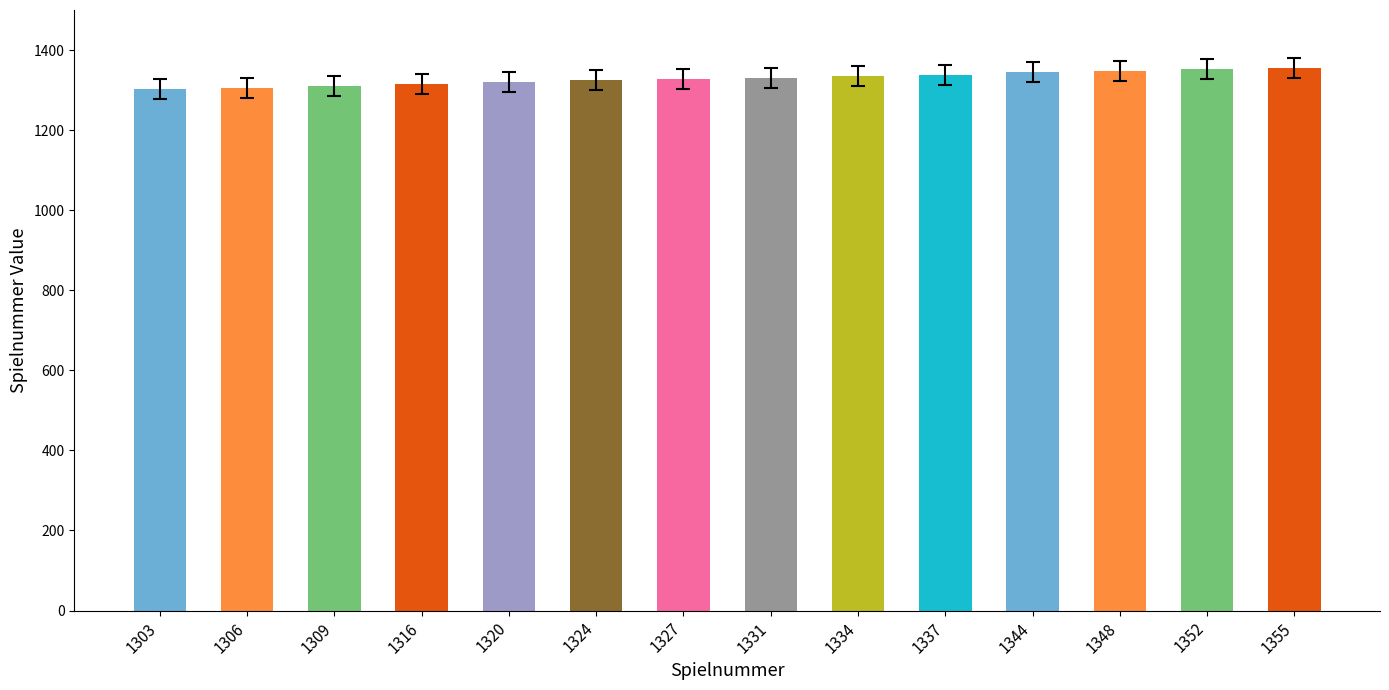

The chart shows a value of 368 at 1306. True or false?

False